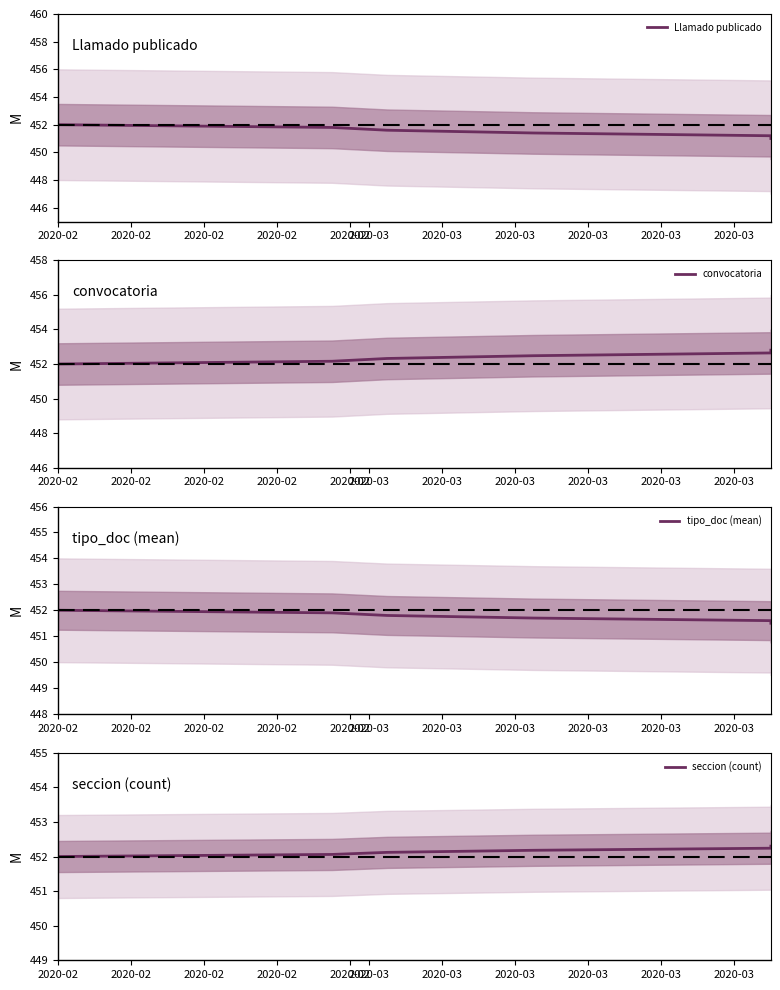

Which series changed the most between 2020-02 and 2020-02?

Llamado publicado